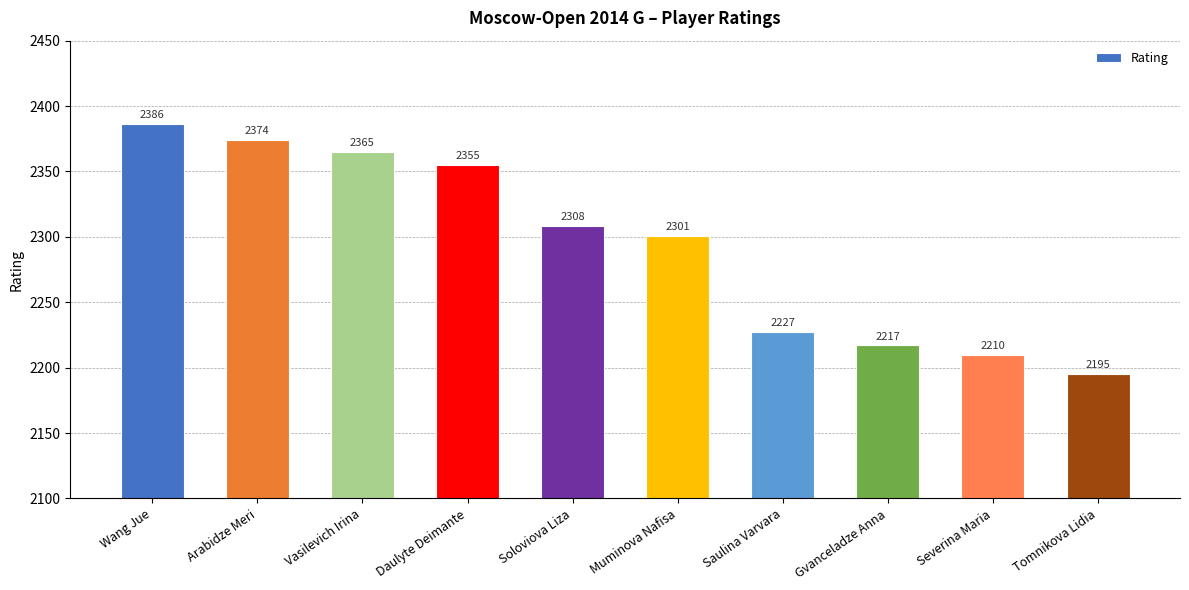

List the labels in order of value, largest first.

Wang Jue, Arabidze Meri, Vasilevich Irina, Daulyte Deimante, Soloviova Liza, Muminova Nafisa, Saulina Varvara, Gvanceladze Anna, Severina Maria, Tomnikova Lidia